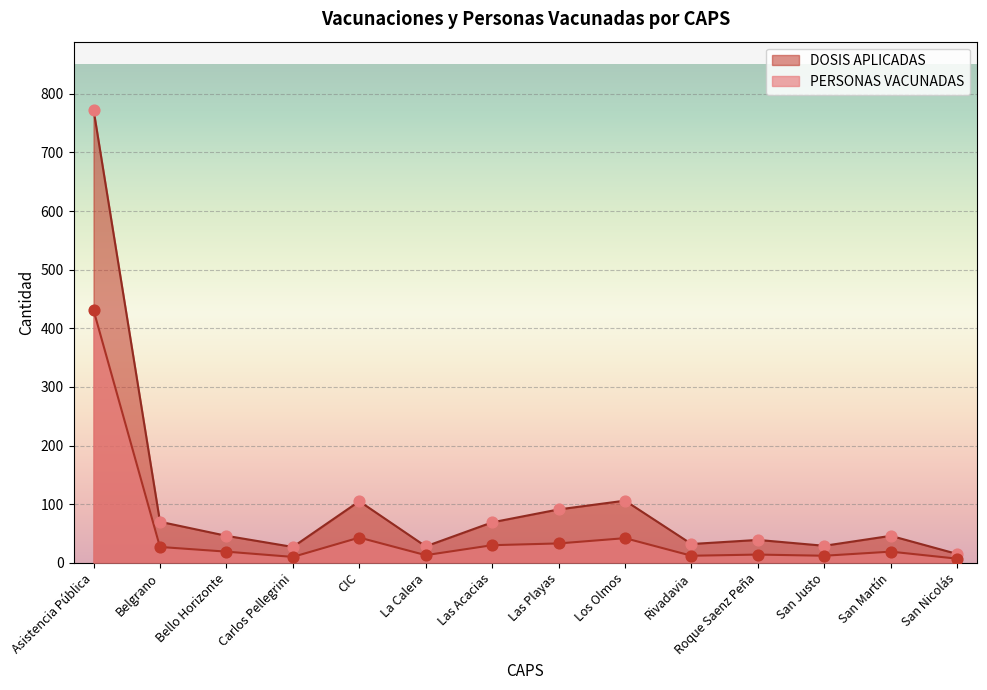

Which series has the largest Y range (max minus min)?

DOSIS APLICADAS